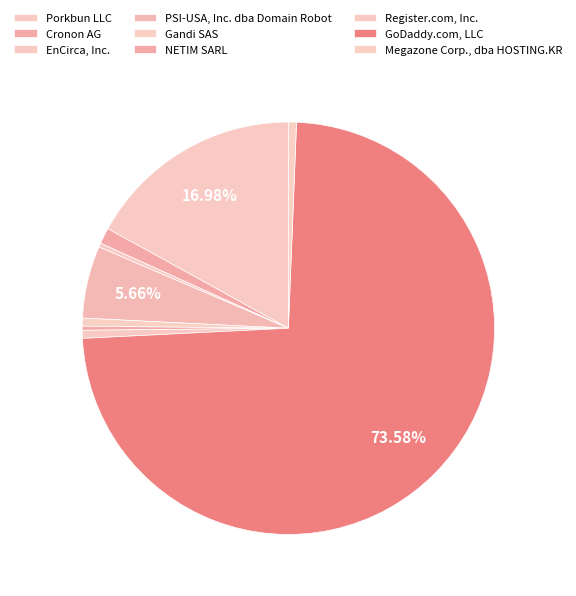

Between NETIM SARL and Cronon AG, which is larger?

Cronon AG